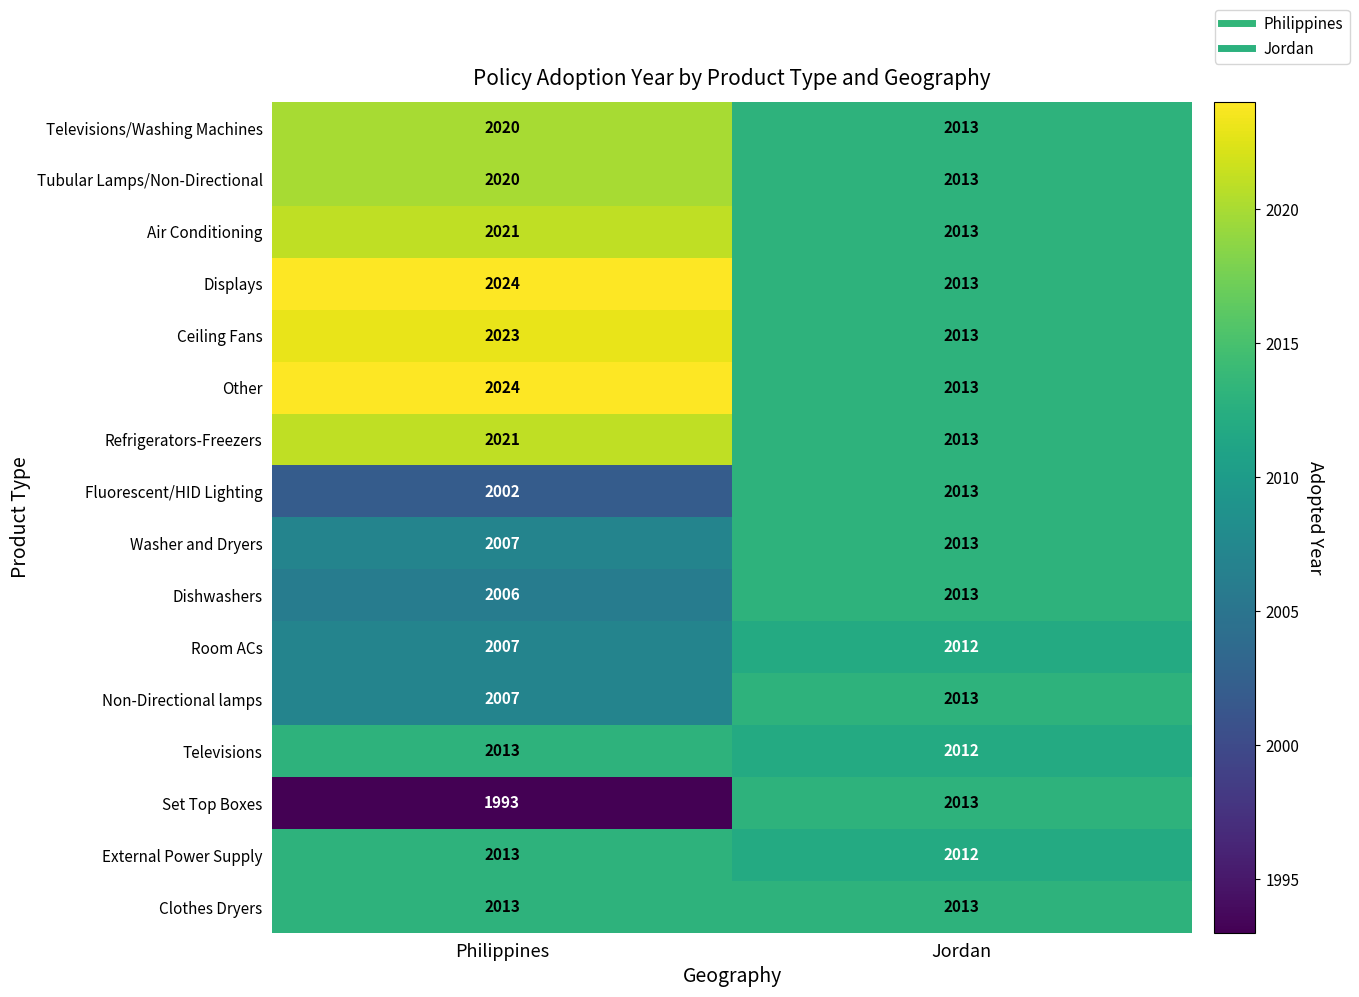

What is the difference between the maximum and minimum values in the Washer and Dryers series?

6